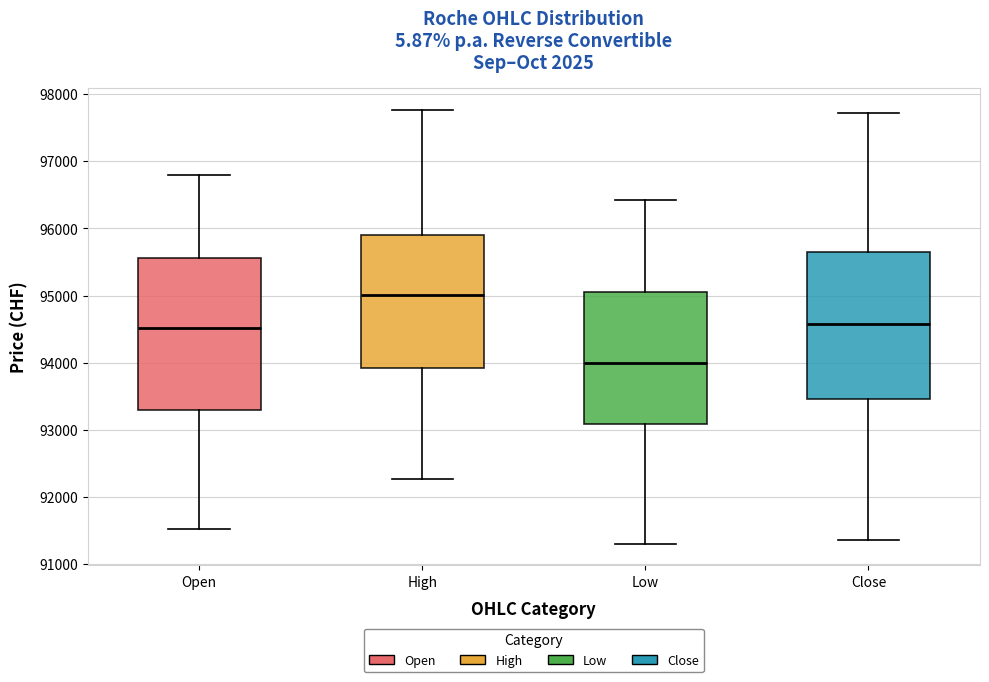

Reading left to right, read every box against the y-axis: the position of its median line, the range the box covers, and the ends of its whiskers. The values are not printed on the chart, so give them approximately, as read against the axis.

Open: median 94500, box 93300 to 95600, whiskers 91500 to 96800
High: median 95000, box 93900 to 95900, whiskers 92300 to 97800
Low: median 94000, box 93100 to 95100, whiskers 91300 to 96400
Close: median 94600, box 93500 to 95700, whiskers 91400 to 97700